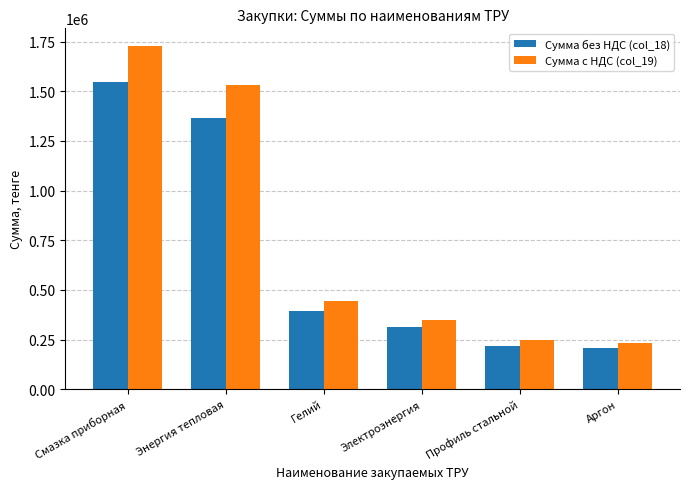

What are all the series names shown in the legend?

Сумма без НДС (col_18), Сумма с НДС (col_19)